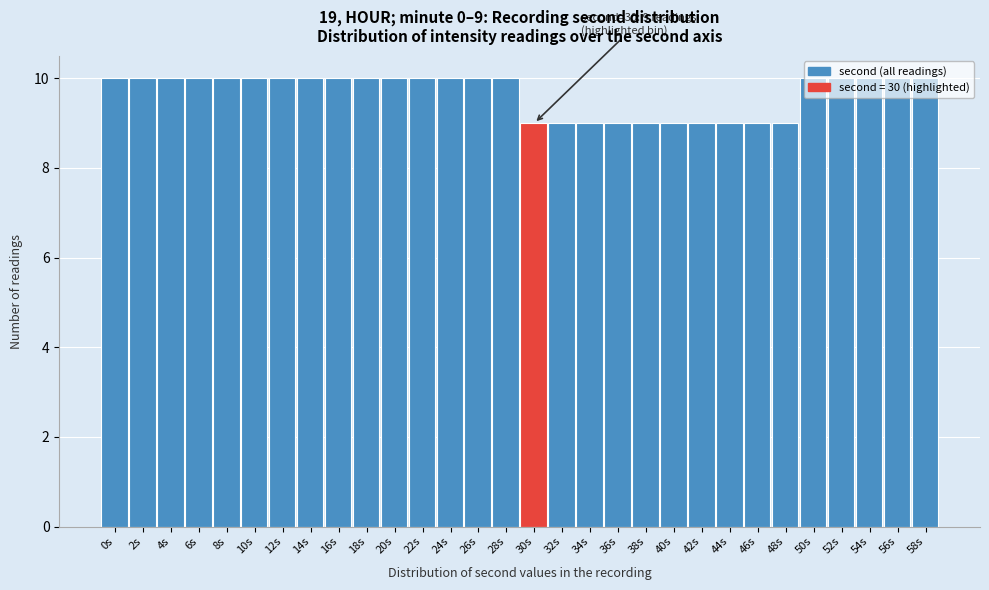

What is the value of the 2nd bar from the left?

10